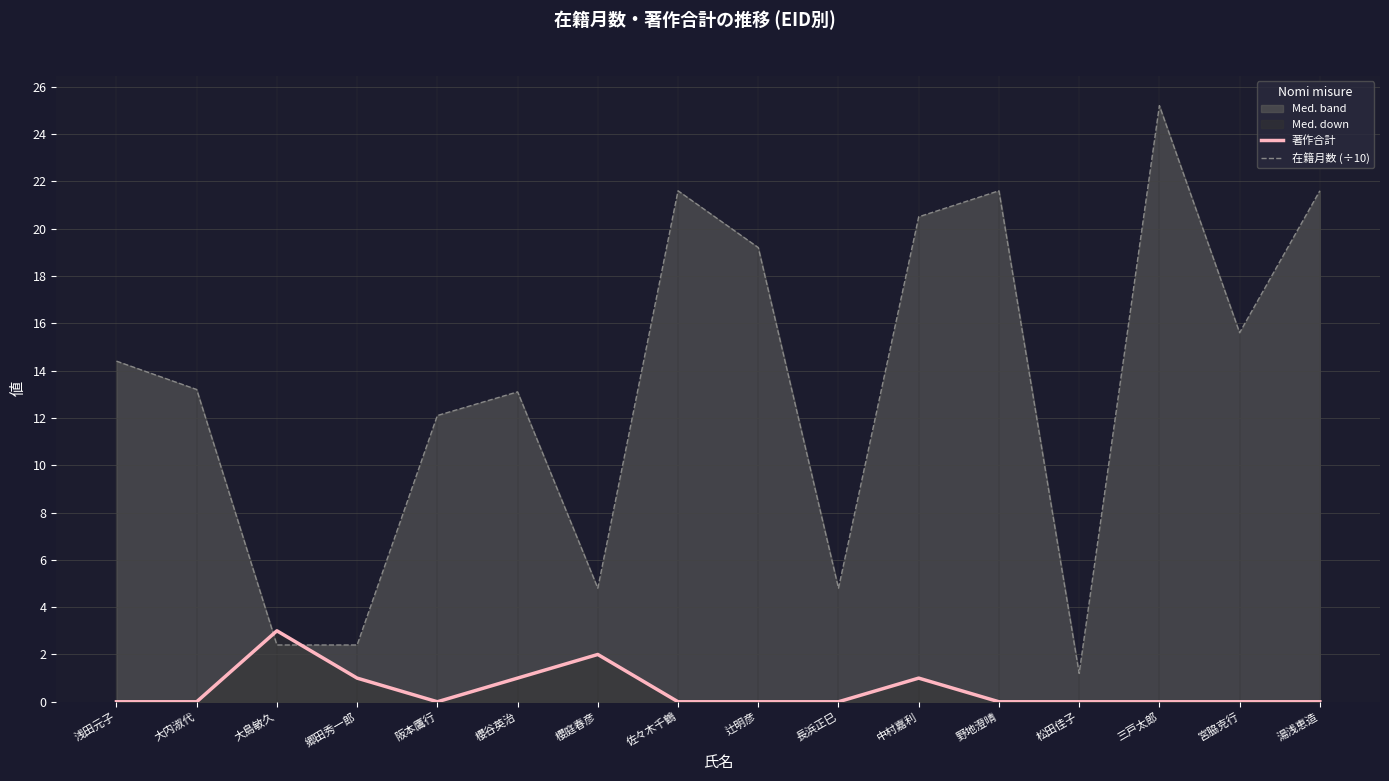

After their last crossing, which series has the higher values: 在籍月数 (÷10) or 著作合計?

在籍月数 (÷10)